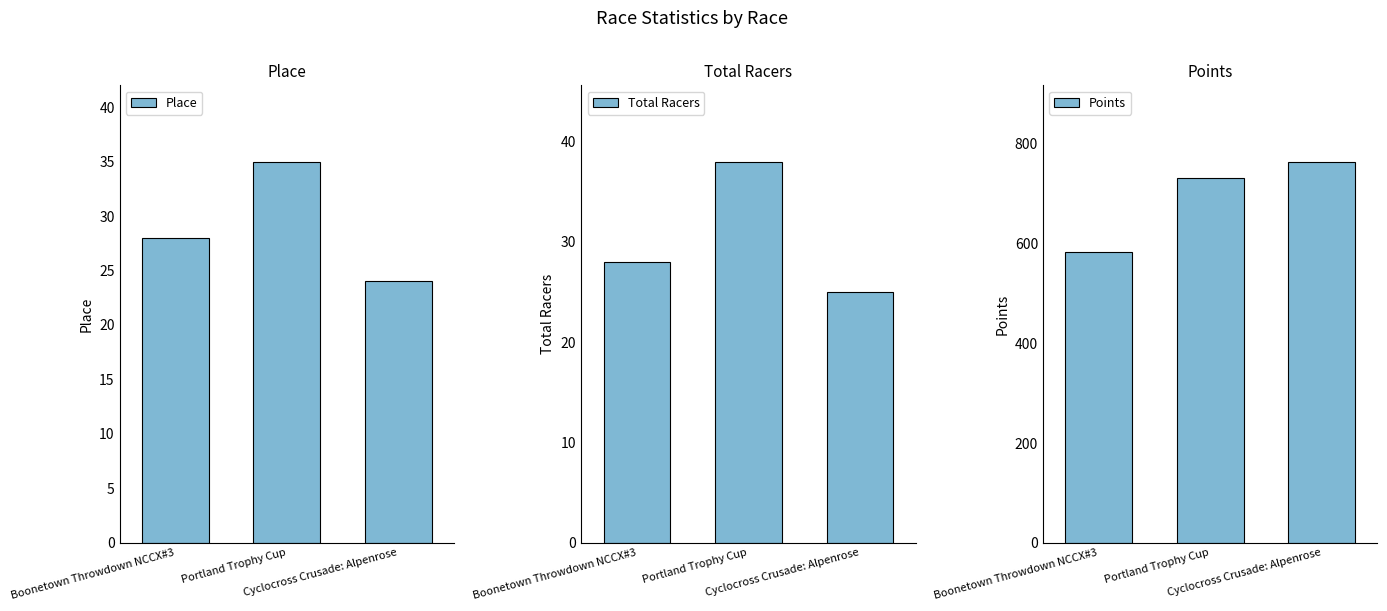

What position from the right is Cyclocross Crusade: Alpenrose?

1